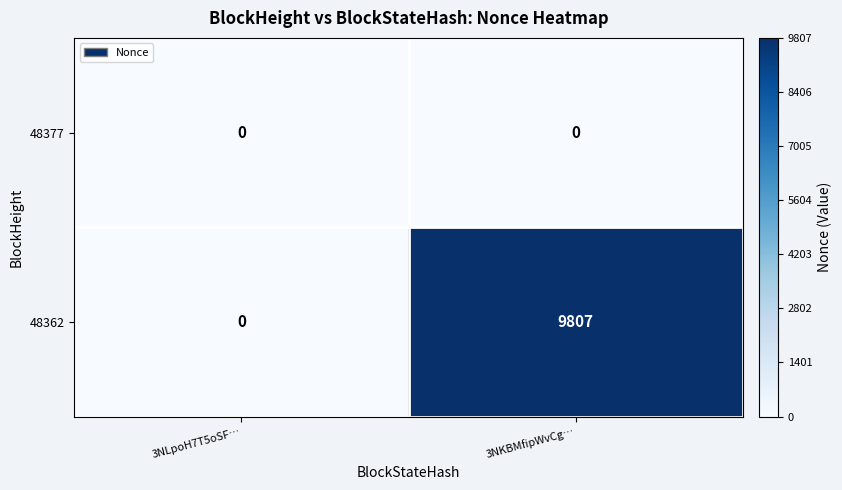

True or false: 48362 has a value of 3169 at 3NKBMfipWvCg….

False